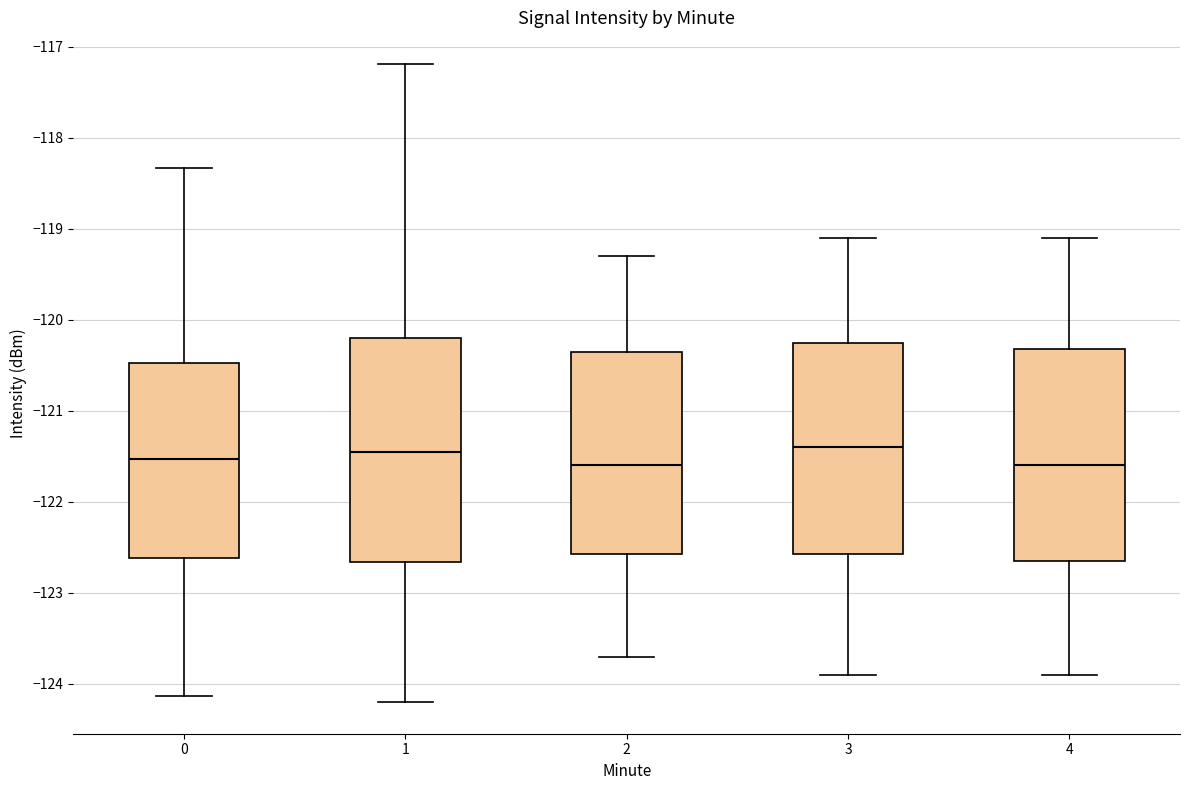

Reading left to right, transcribe this box plot: for each box, give where its median line is, the range the box spans, and where its two whiskers end, as read against the y-axis. The values are not printed on the chart, so give them approximately, as read against the axis.

0: median -121.5, box -122.6 to -120.5, whiskers -124.1 to -118.3
1: median -121.5, box -122.7 to -120.2, whiskers -124.2 to -117.2
2: median -121.6, box -122.6 to -120.3, whiskers -123.7 to -119.3
3: median -121.4, box -122.6 to -120.2, whiskers -123.9 to -119.1
4: median -121.6, box -122.6 to -120.3, whiskers -123.9 to -119.1